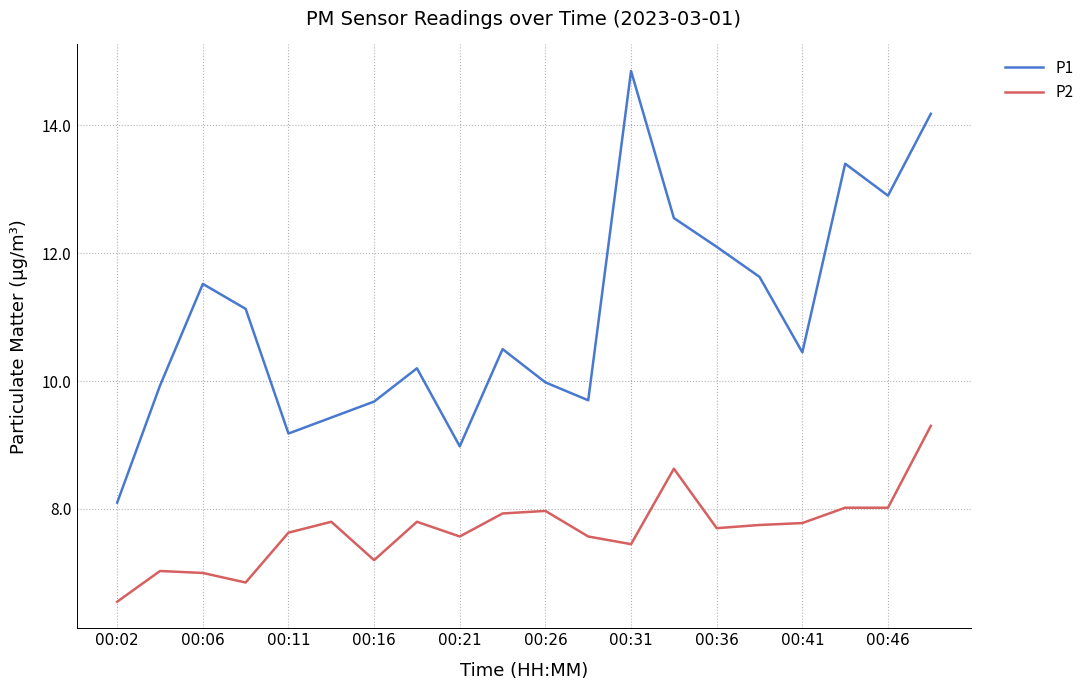

Which series has the largest range (max minus min)?

P1